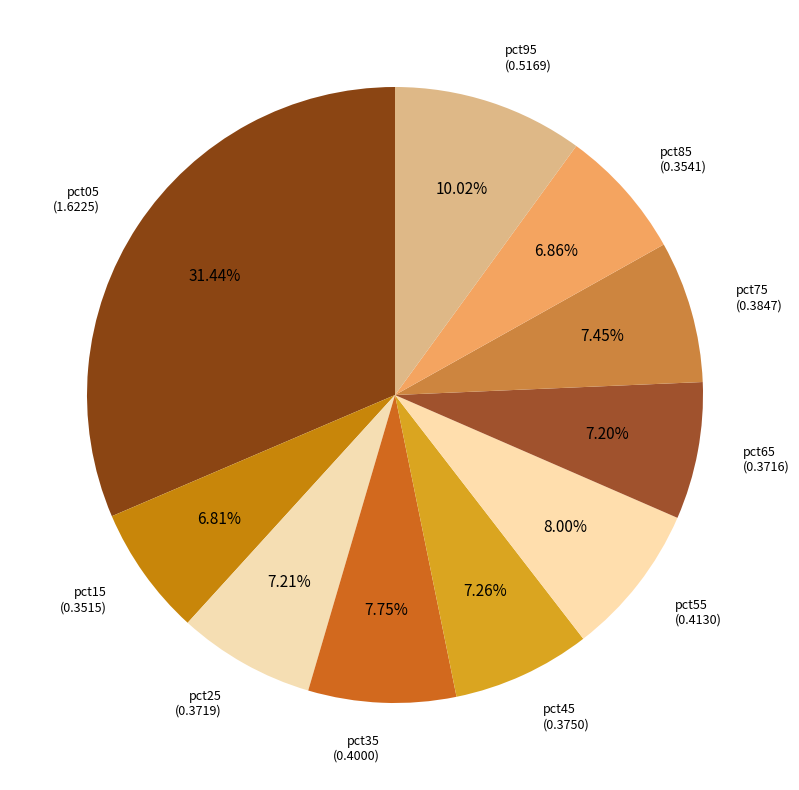

Does pct15 account for over 50% of the chart?

No